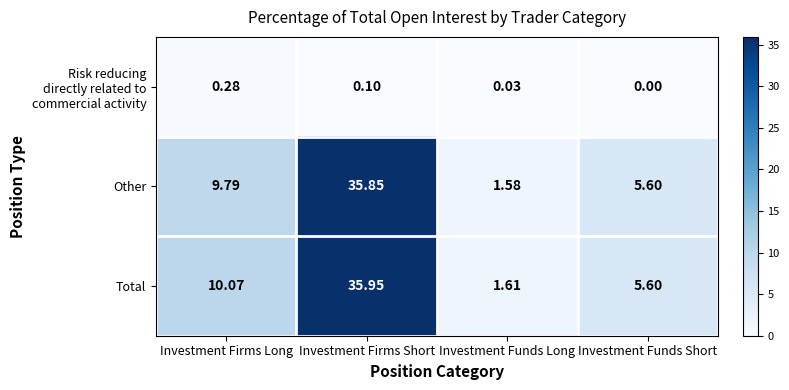

At which category is the sum across all series the highest?

Investment Firms Short